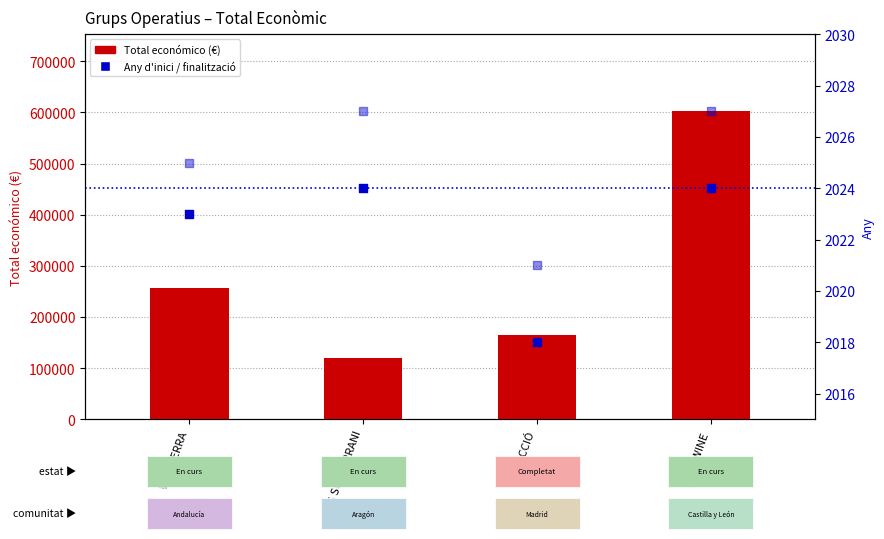

What is the total value across all series at VITA-TERRA?

259969.0